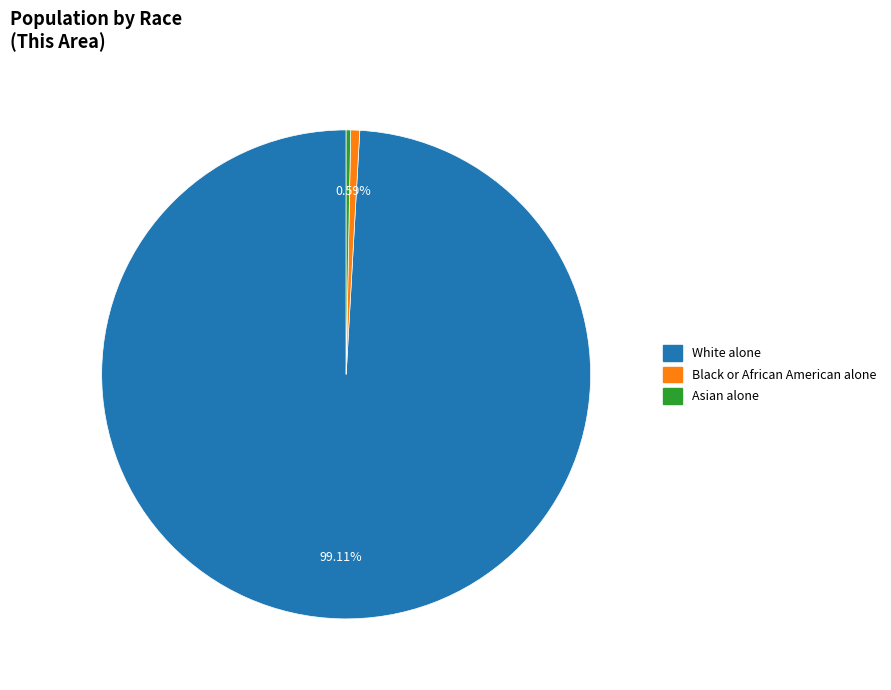

To the nearest percent, what is the average slice percentage?

33%